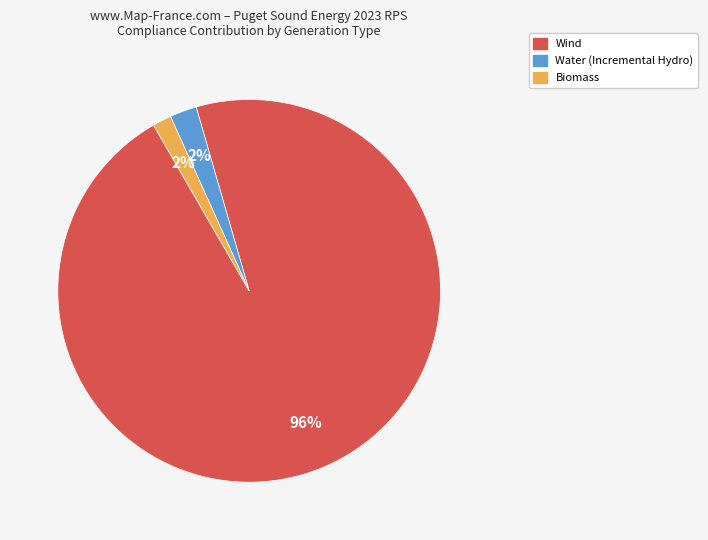

To the nearest percent, what is the average slice percentage?

33%